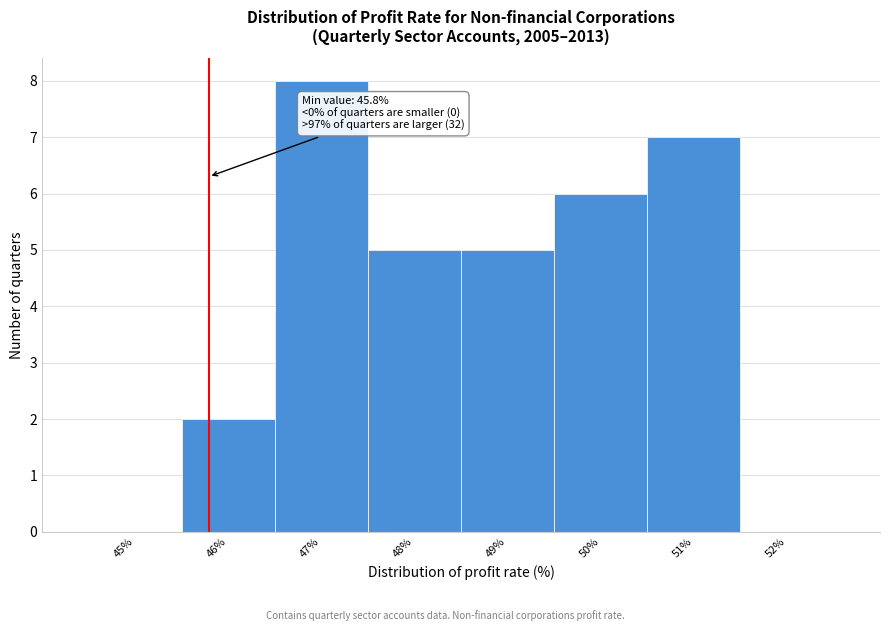

Which range on the x-axis has the tallest bar?

46.5 to 47.5